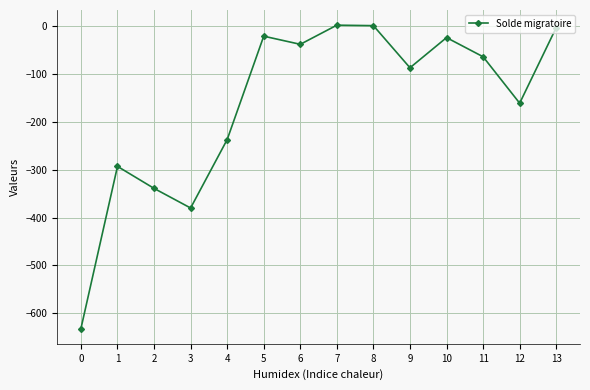

How many lines are shown in the chart?

1